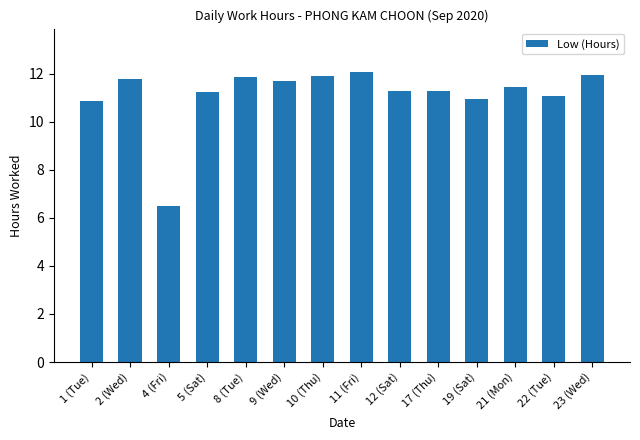

What position from the right is 4 (Fri)?

12